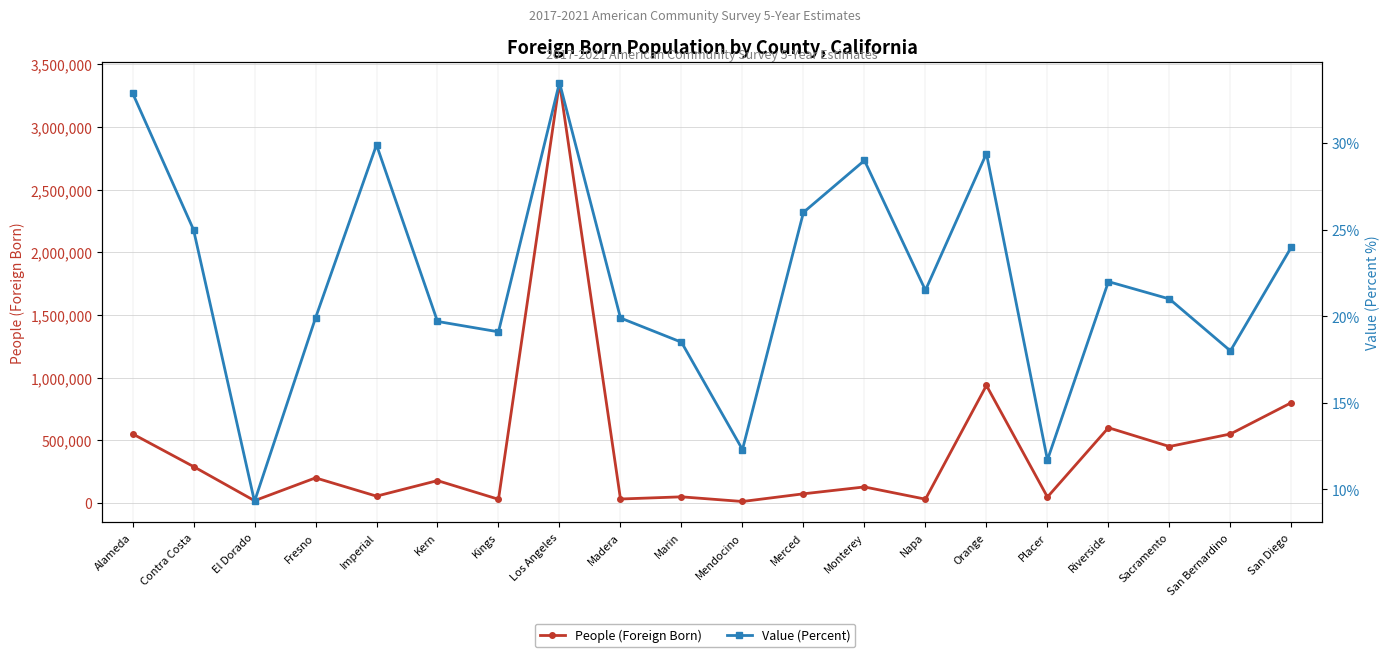

True or false: Value (Percent) and People (Foreign Born) cross at least once.

False